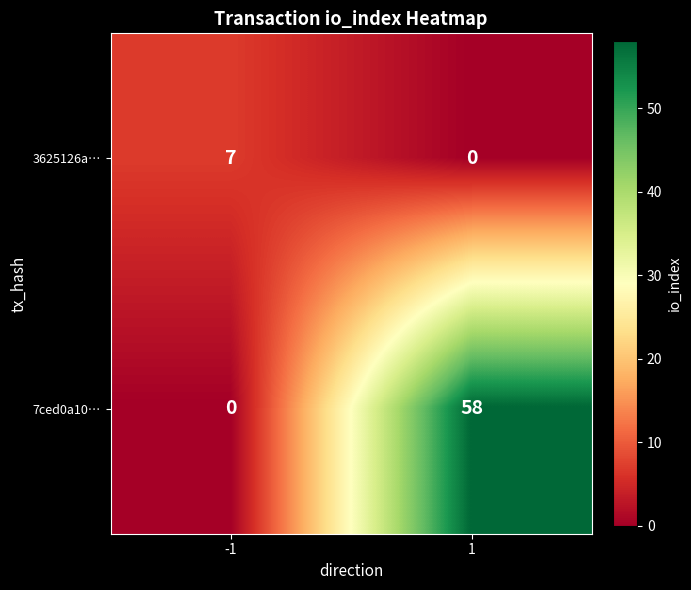

Between -1 and 1, which series saw the biggest shift?

7ced0a10…